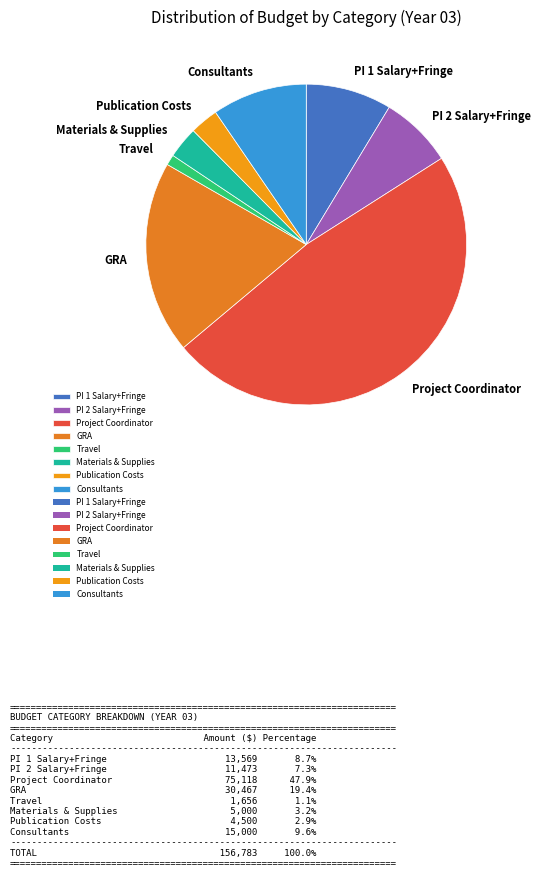

Is Project Coordinator the majority of the pie?

No